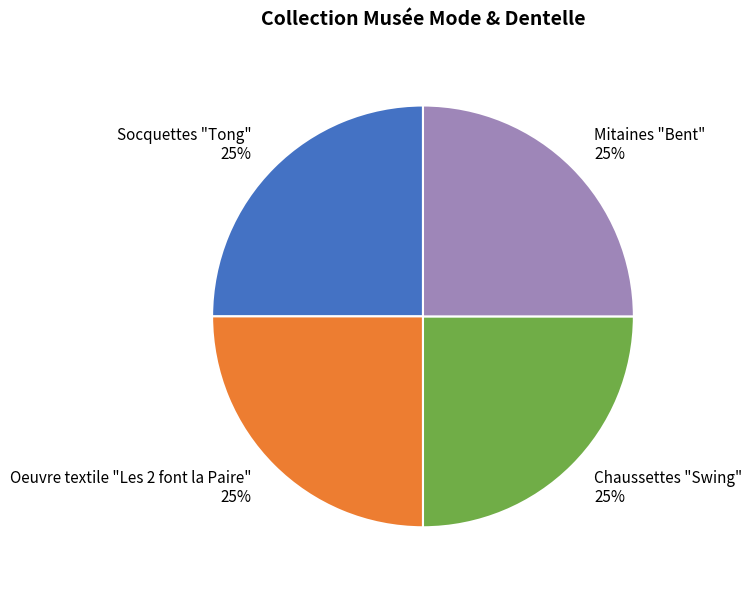

What is the ratio of the value at Socquettes "Tong" to the value at Chaussettes "Swing"?

1.0